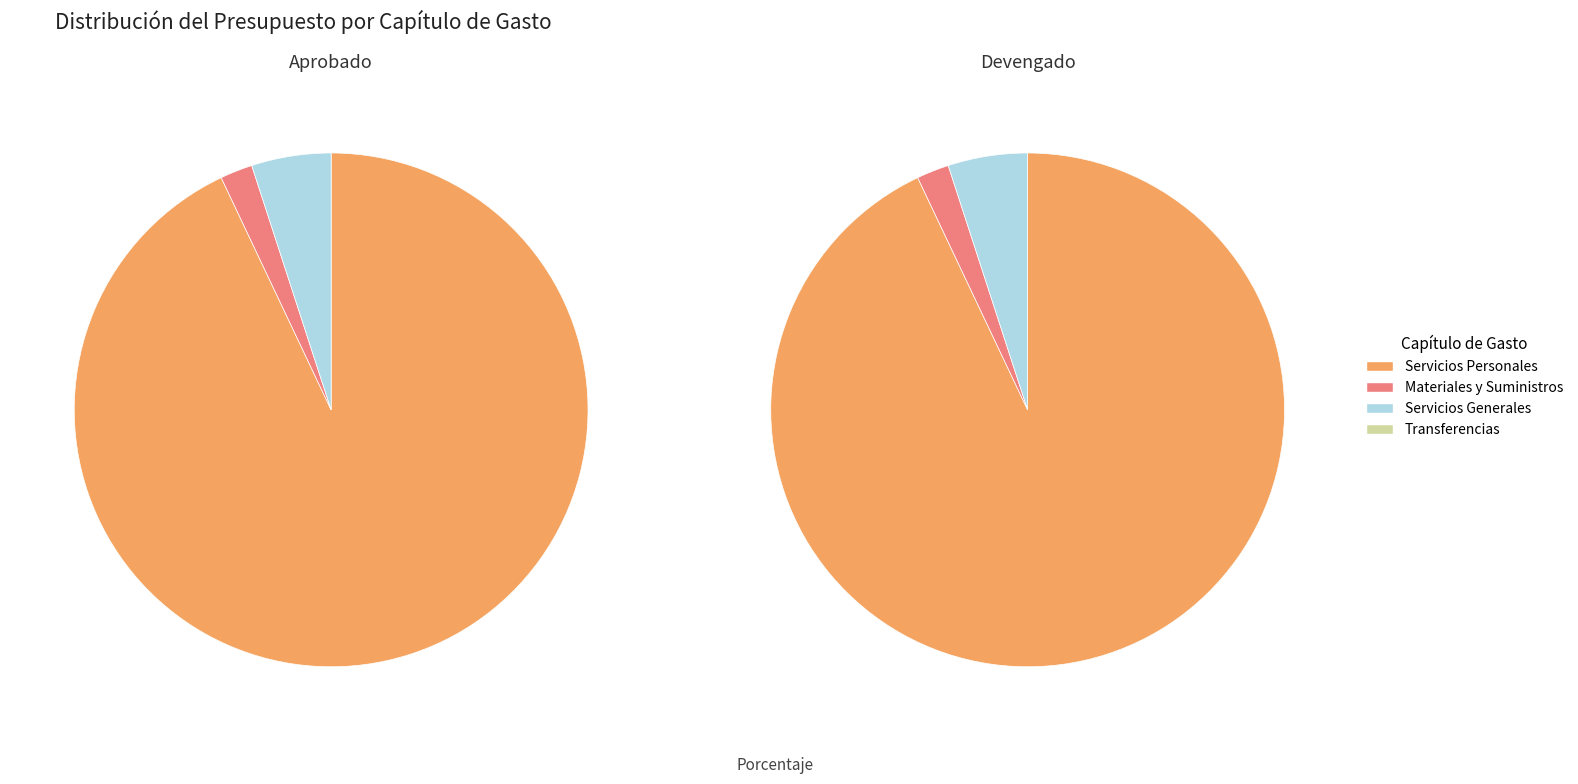

What is the change in value from Servicios Personales to Materiales y Suministros?

-144458776.0